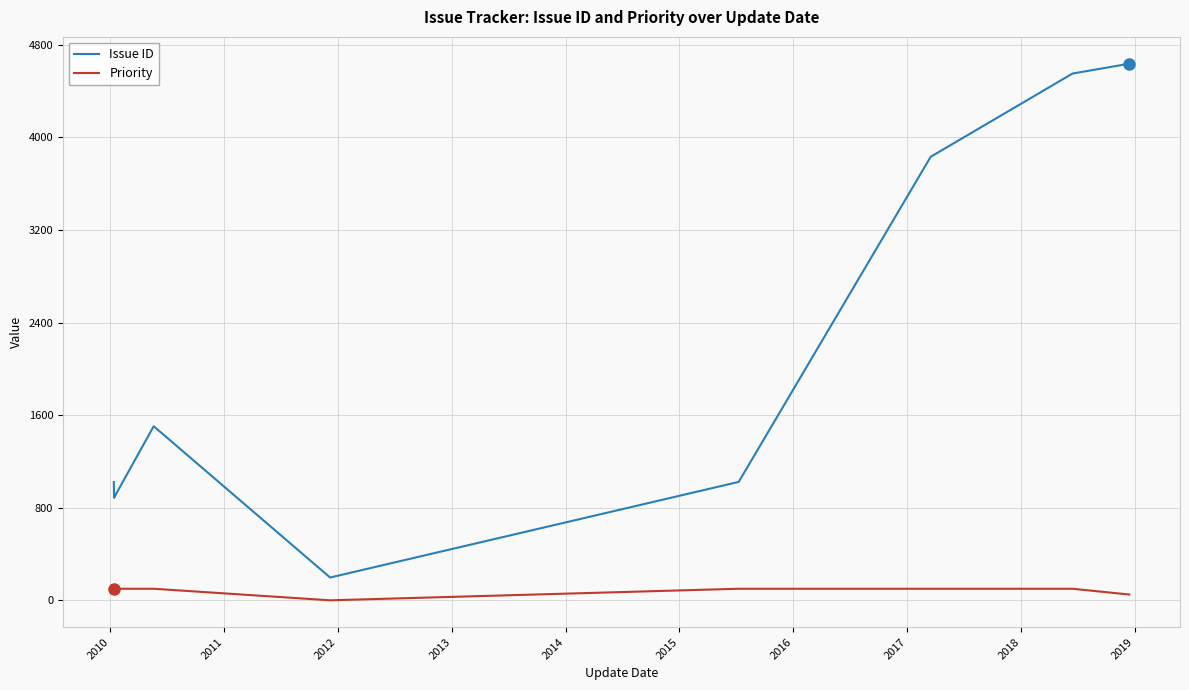

What is the spread (max minus min) of values at 2015?

923